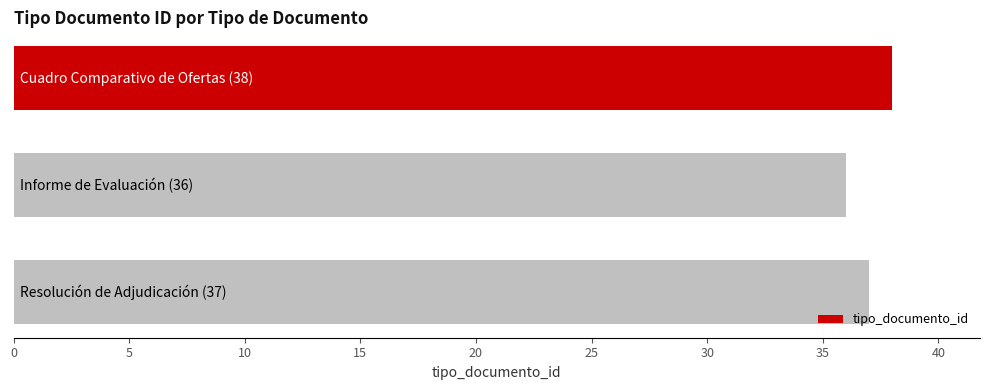

How many data points are less than 37?

1